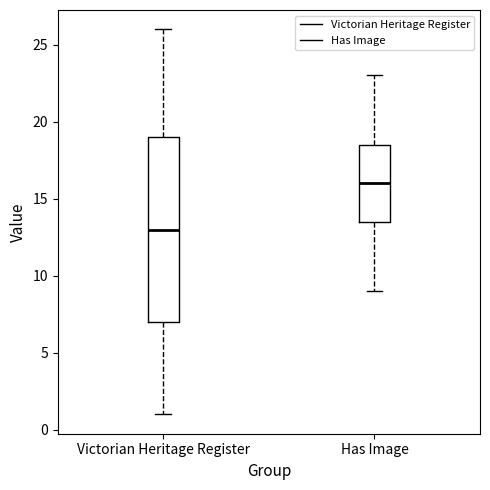

Reading left to right, transcribe this box plot: for each box, give where its median line is, the range the box spans, and where its two whiskers end, as read against the y-axis. The values are not printed on the chart, so give them approximately, as read against the axis.

Victorian Heritage Register: median 13.0, box 7.0 to 19.0, whiskers 1.0 to 26.0
Has Image: median 16.0, box 13.5 to 18.5, whiskers 9.0 to 23.0